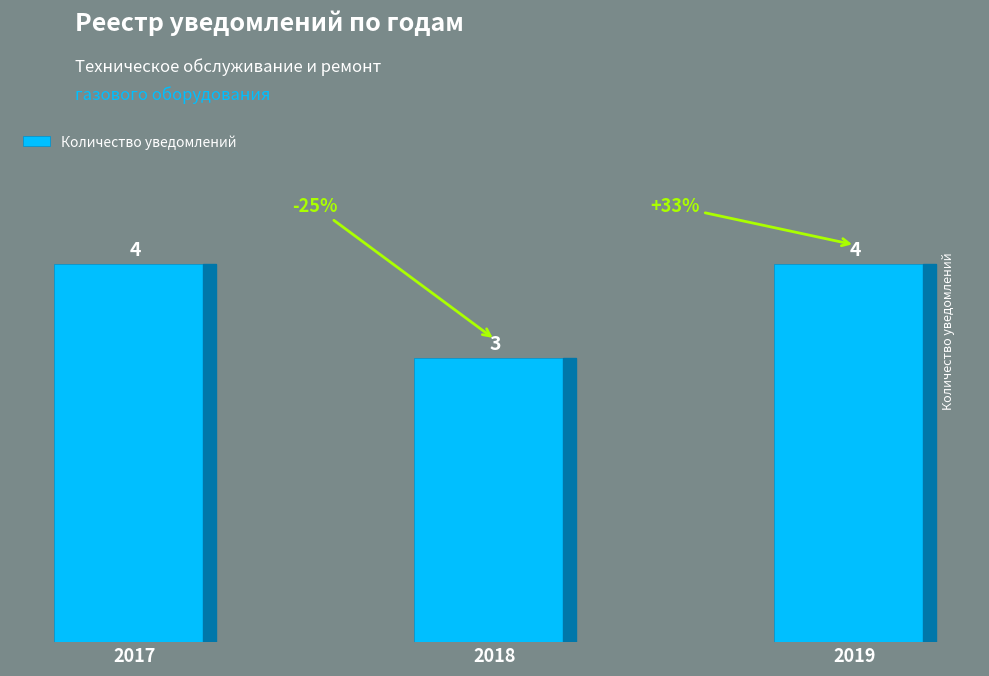

Is it true that the value at 2019 is 4?

True